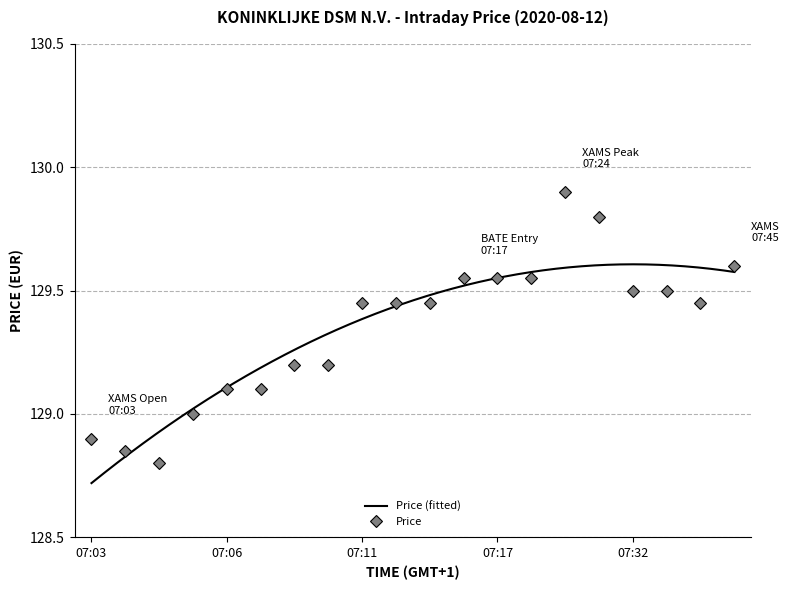

True or false: the data shows 179.3 at 07:24.

False